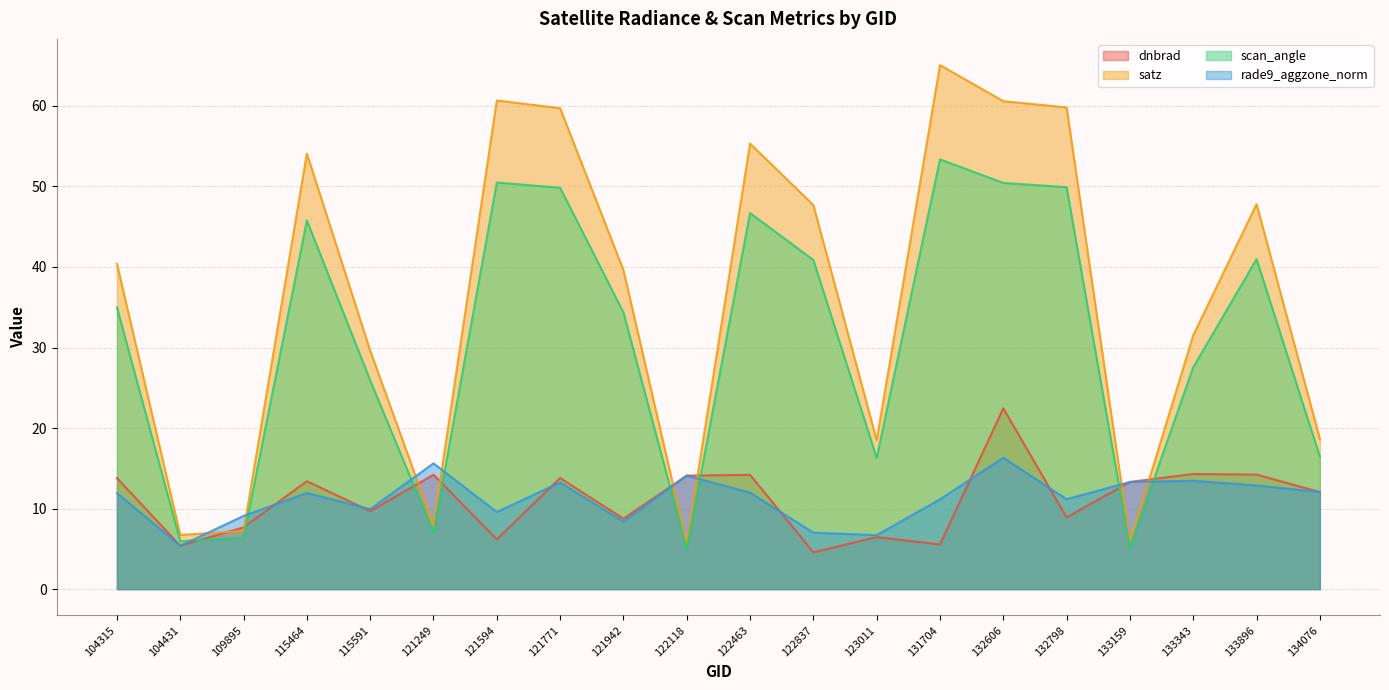

Count the number of data series in this chart.

4